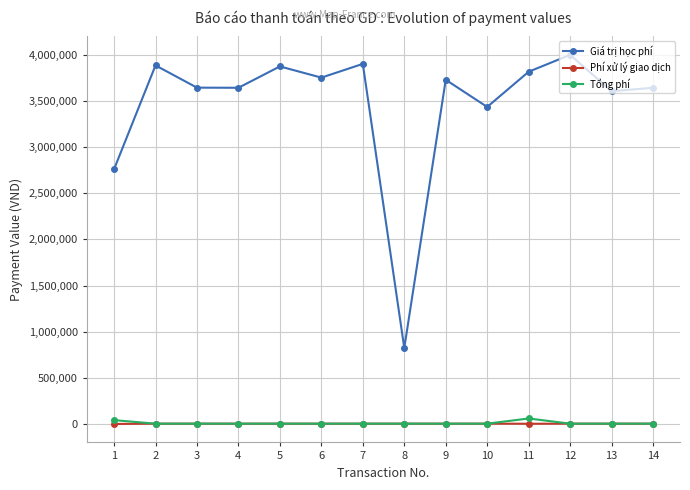

Which series has the largest total across all categories?

Giá trị học phí